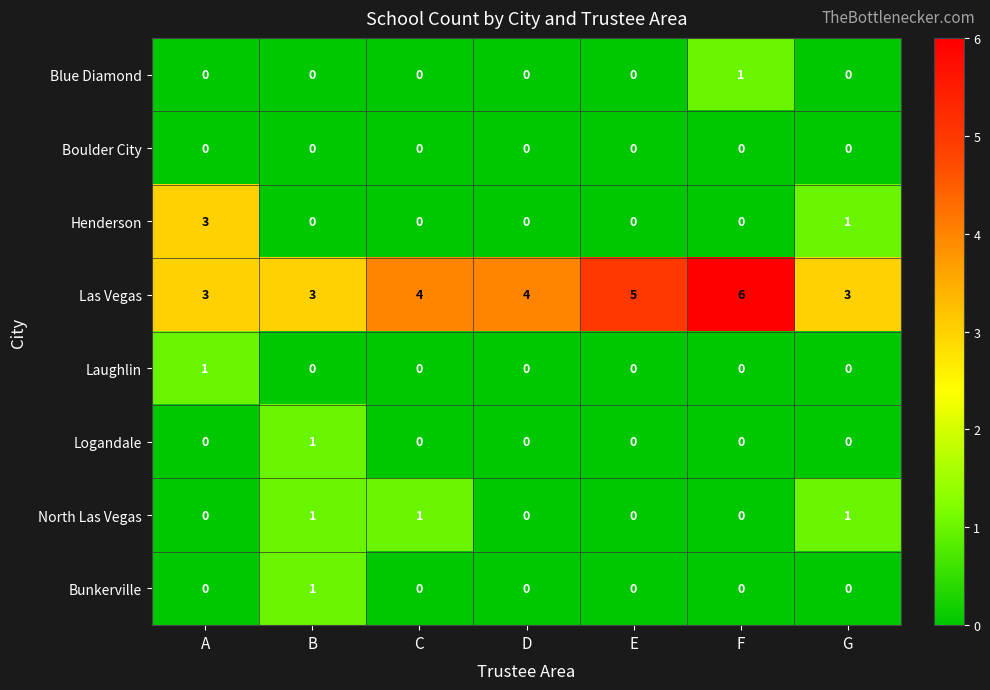

What is the spread (max minus min) of values at F?

6